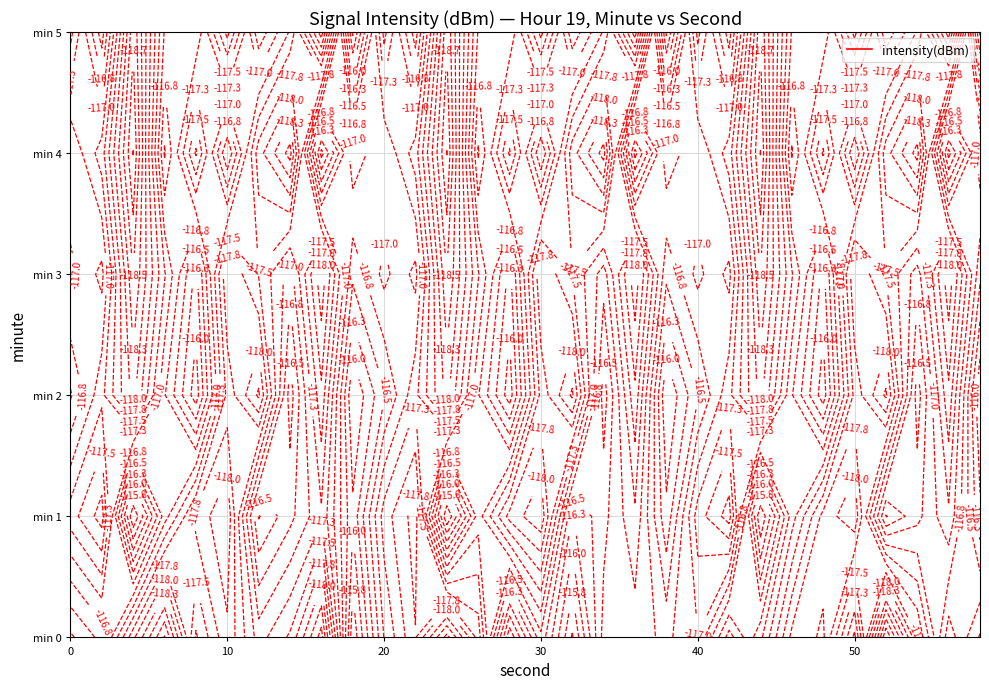

How many values in the 4 series exceed -117?

12